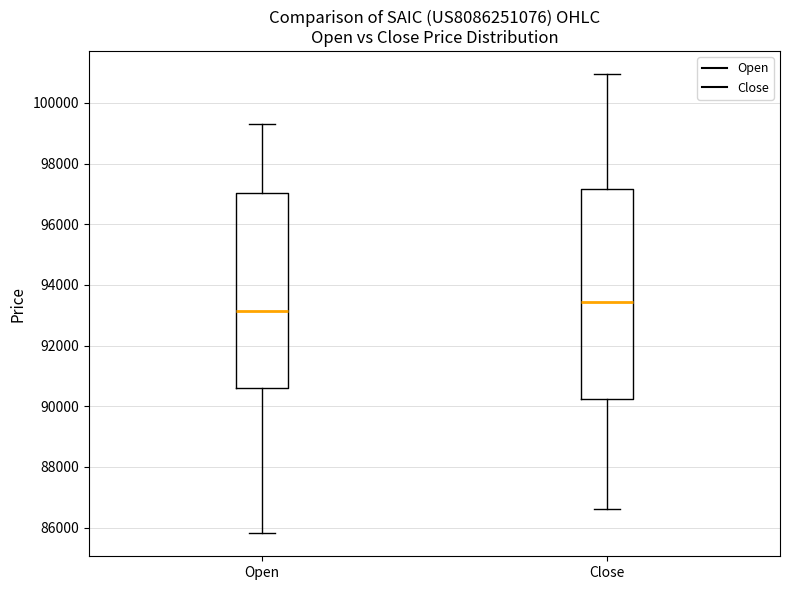

Comparing the boxes themselves (not the whiskers), which one is the tallest?

Close